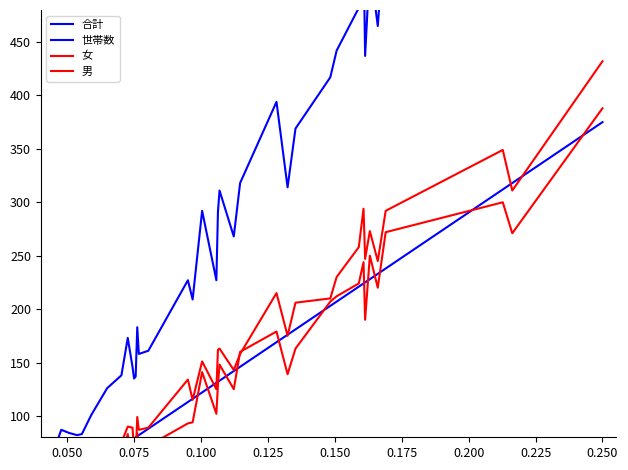

True or false: 女 and 合計 cross at least once.

False